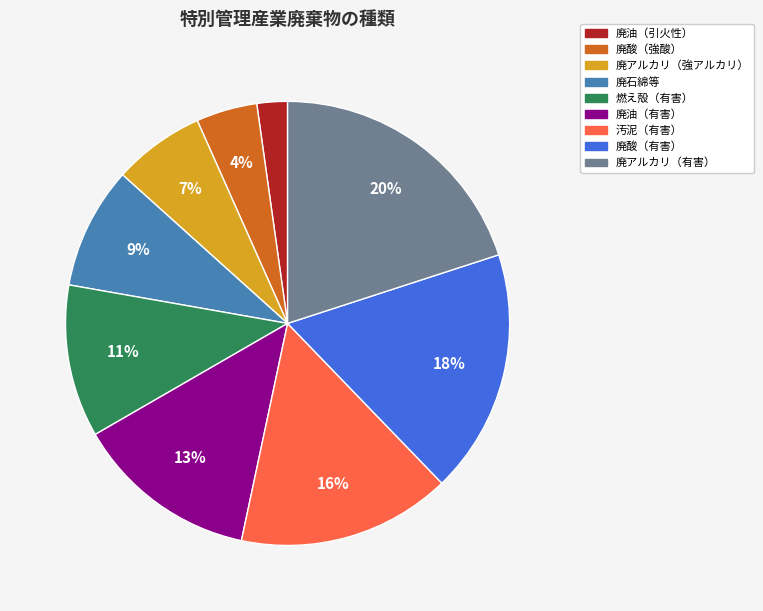

What is the ratio of the value at 廃酸（有害） to the value at 燃え殻（有害）?

1.6